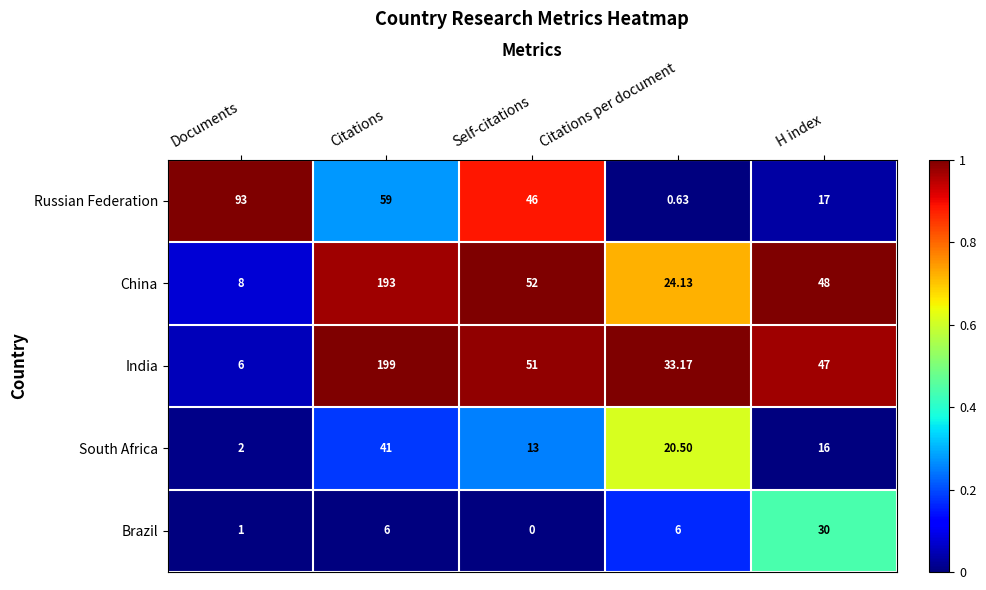

At which label does Russian Federation first exceed 46?

Documents